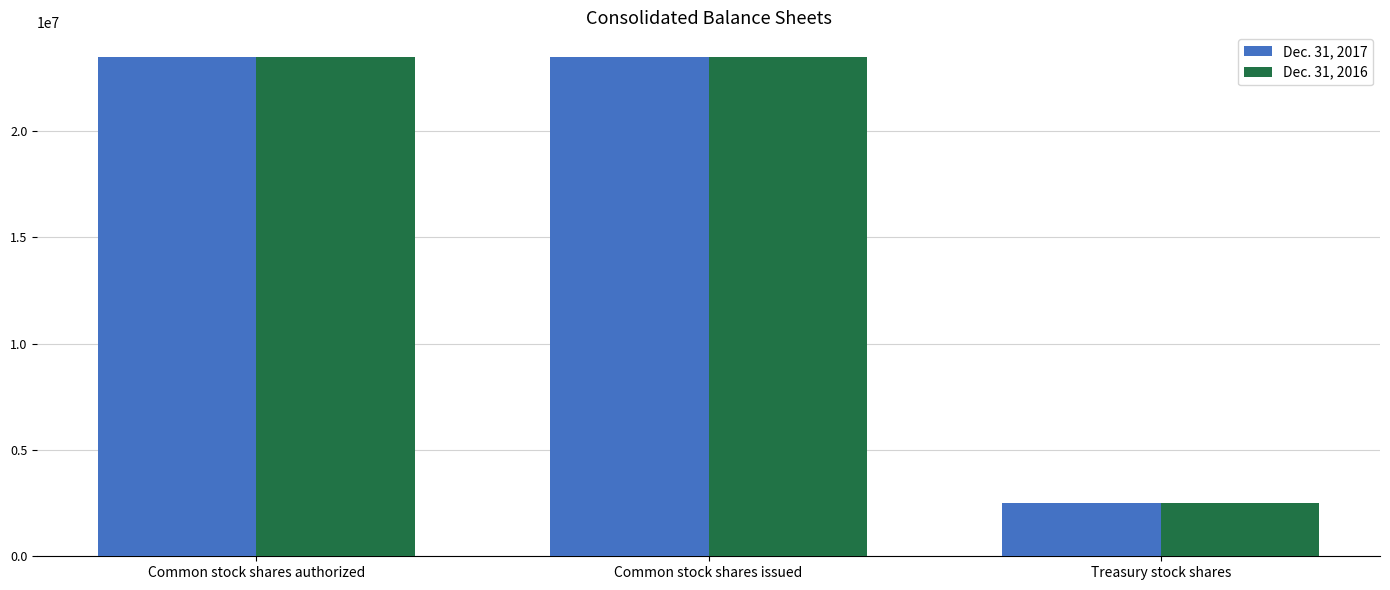

Is it true that Dec. 31, 2017 equals 2507314 at Treasury stock shares?

True